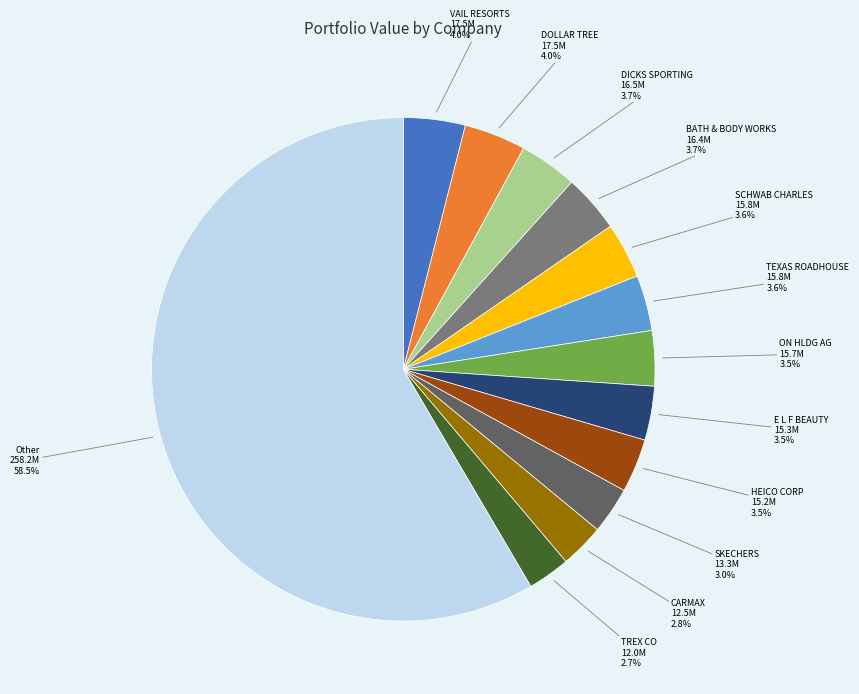

Is there a majority slice in this chart?

Yes